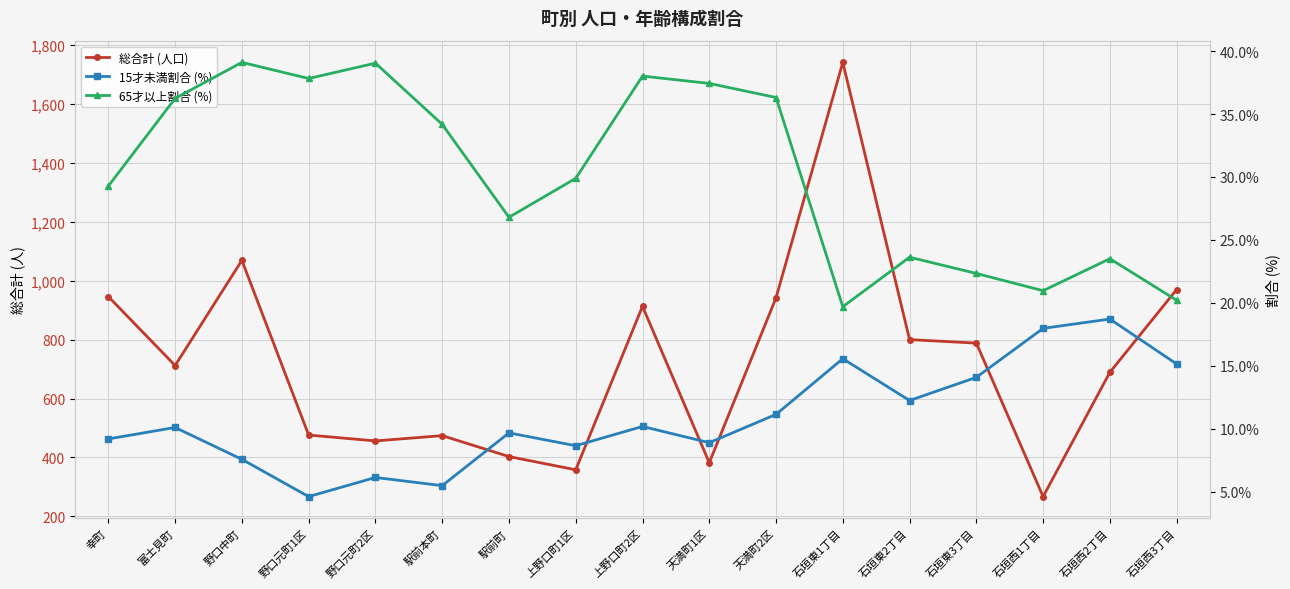

What is the minimum value shown in the chart?

4.6